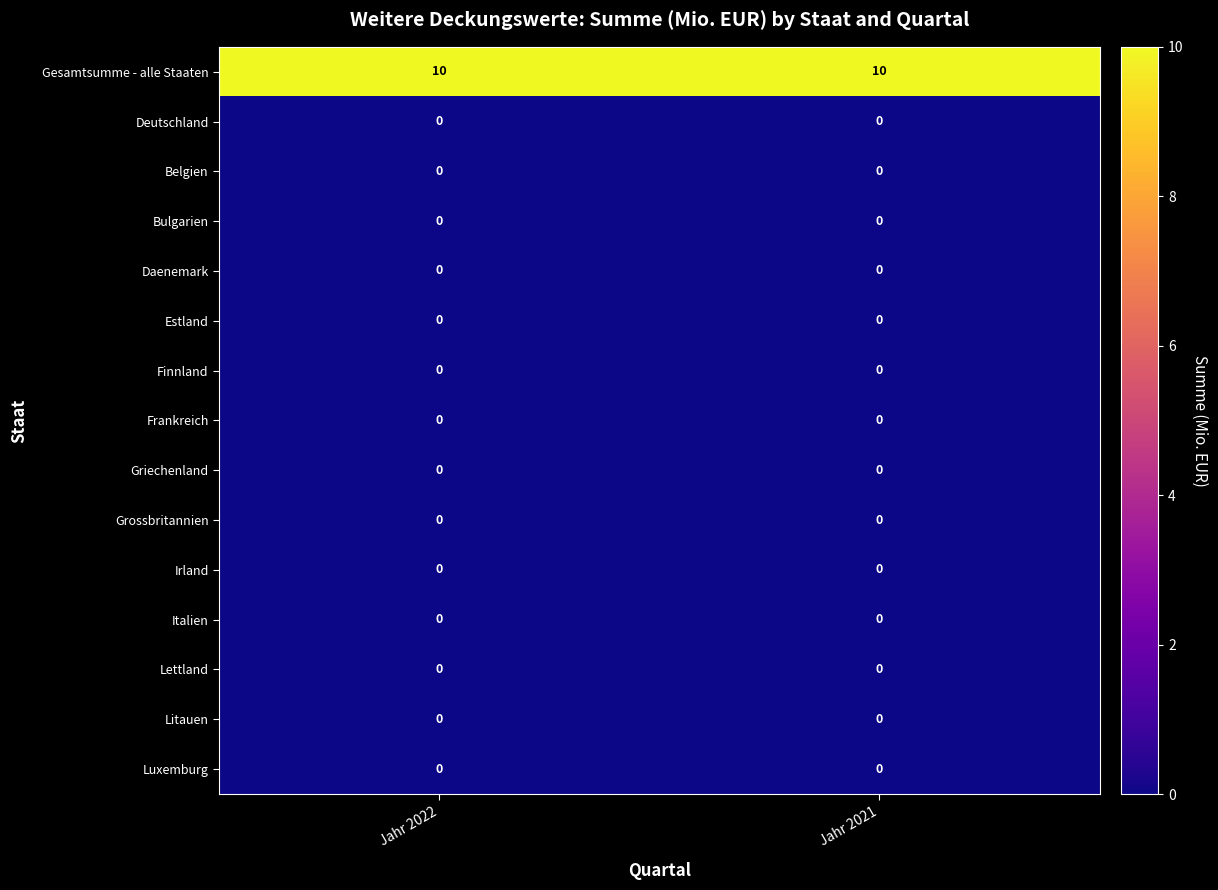

The value of Litauen at Jahr 2022 is 0. True or false?

True